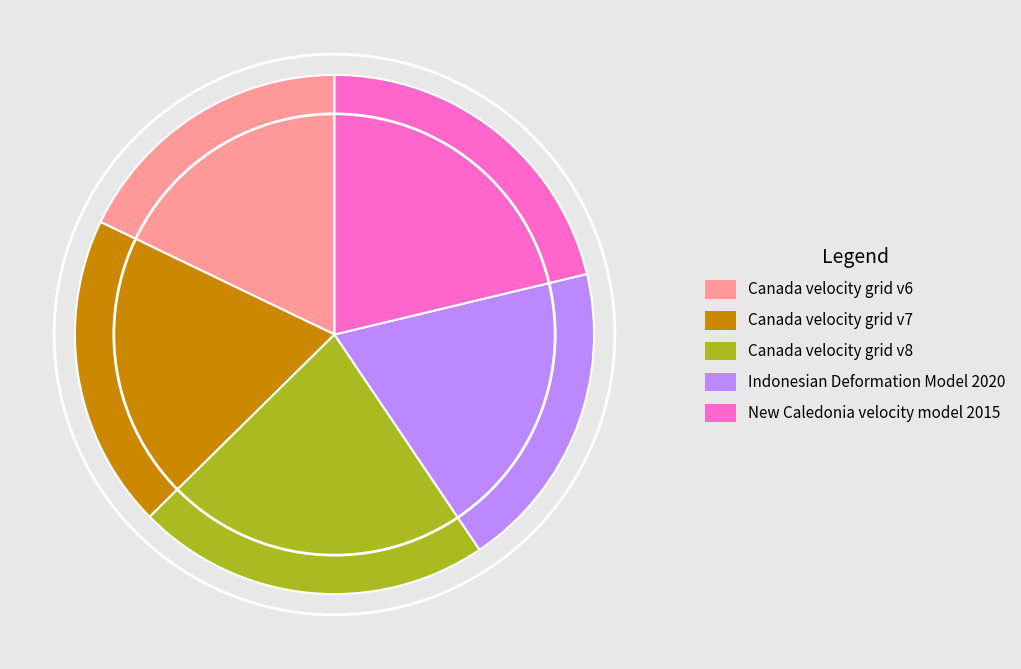

Does Indonesian Deformation Model 2020 represent more than half of the total?

No